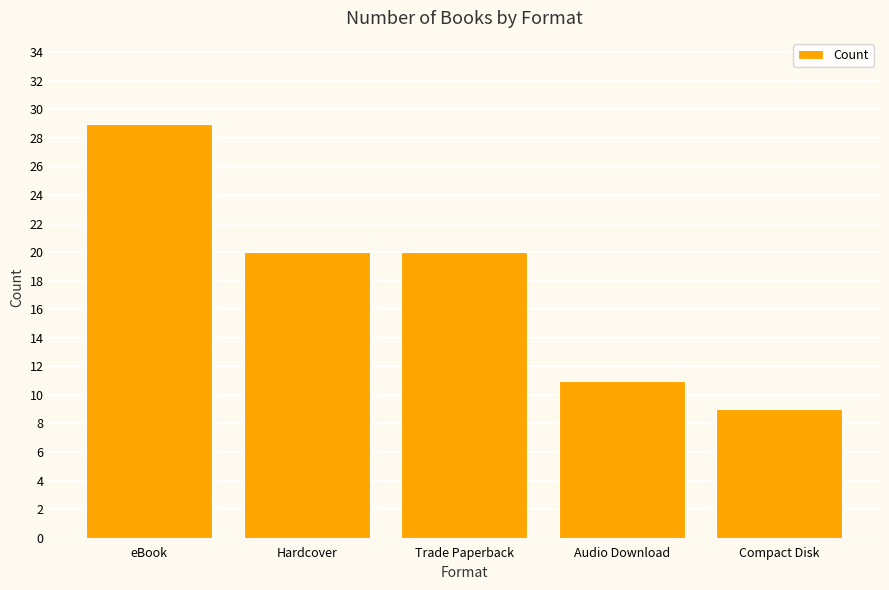

Where does the data first go above 20?

eBook